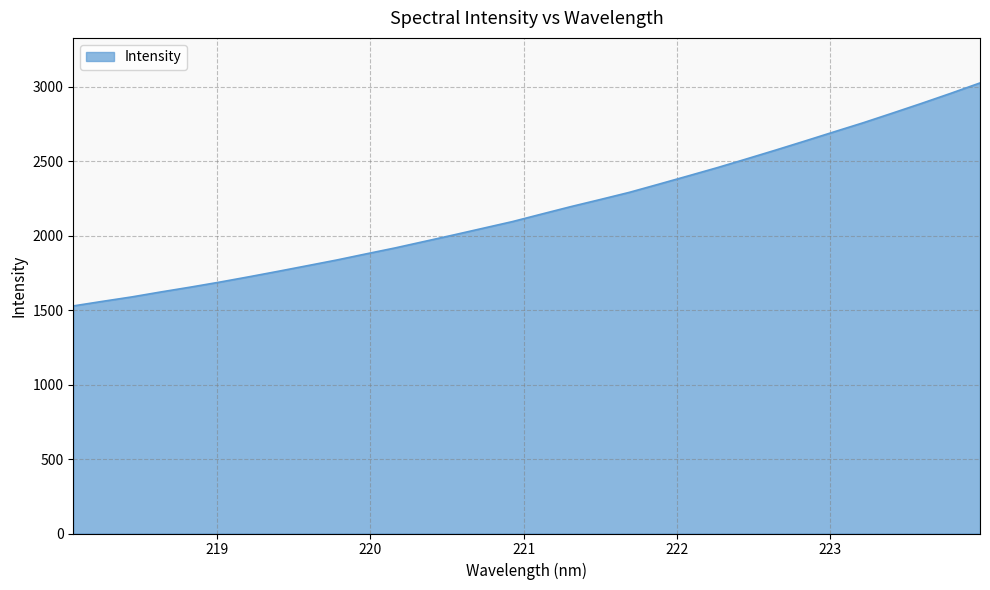

How many values exceed 2146?

16